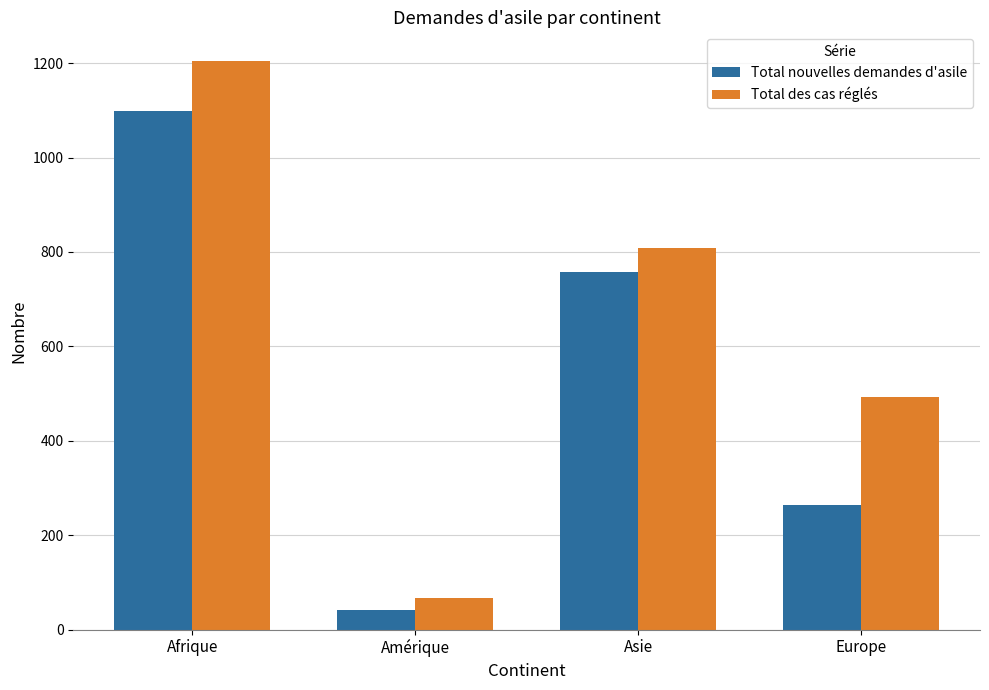

Reading left to right, transcribe all the data shown in this chart.

Total nouvelles demandes d'asile: Afrique=1099	Amérique=41	Asie=757	Europe=265
Total des cas réglés: Afrique=1205	Amérique=67	Asie=809	Europe=492